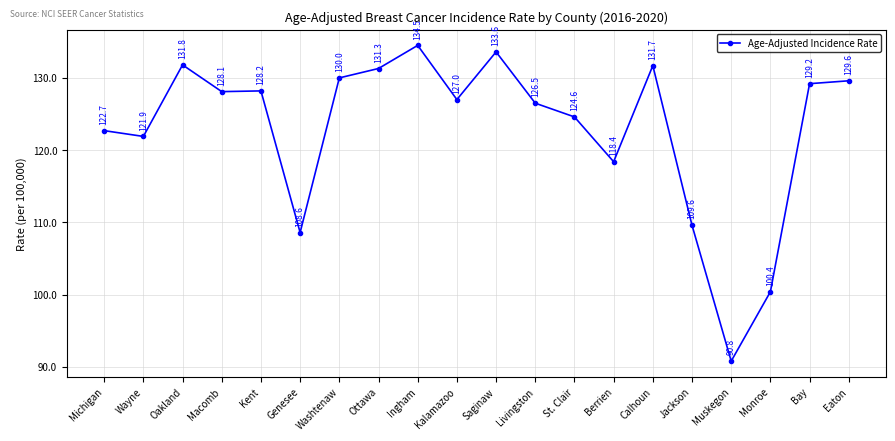

What is the change in value from Macomb to St. Clair?

-3.5